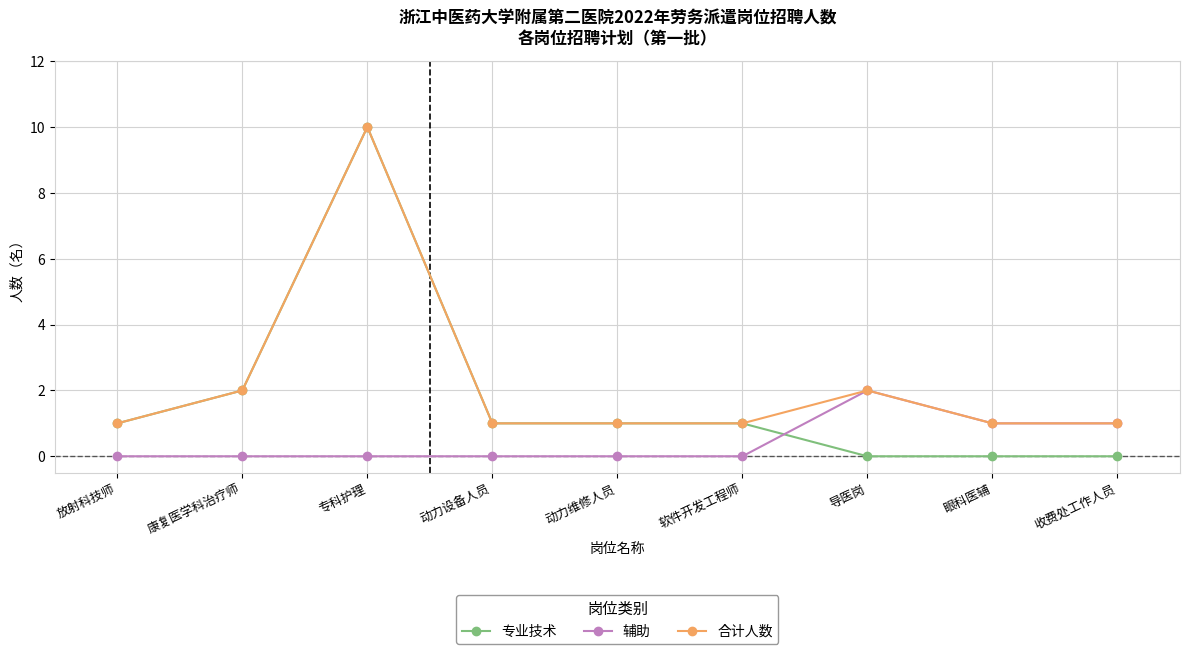

True or false: 专业技术 has more than 0 interior local peaks.

True